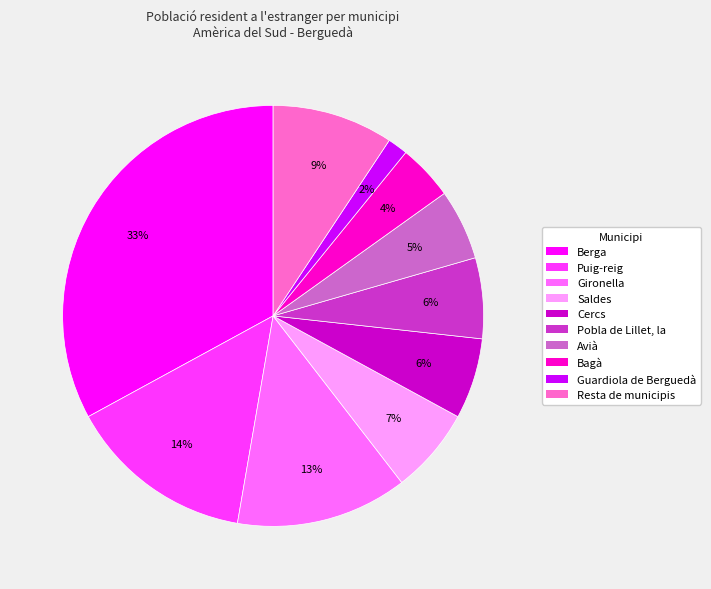

Do Avià and Gironella together represent more than half of the pie?

No